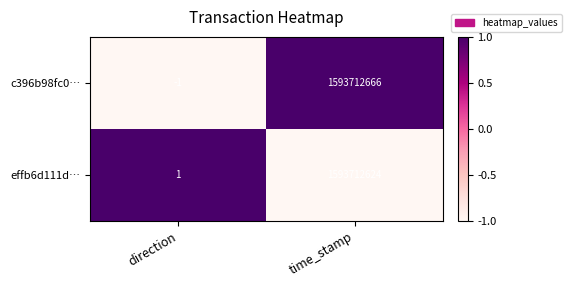

At how many categories does at least one series exceed 0?

2